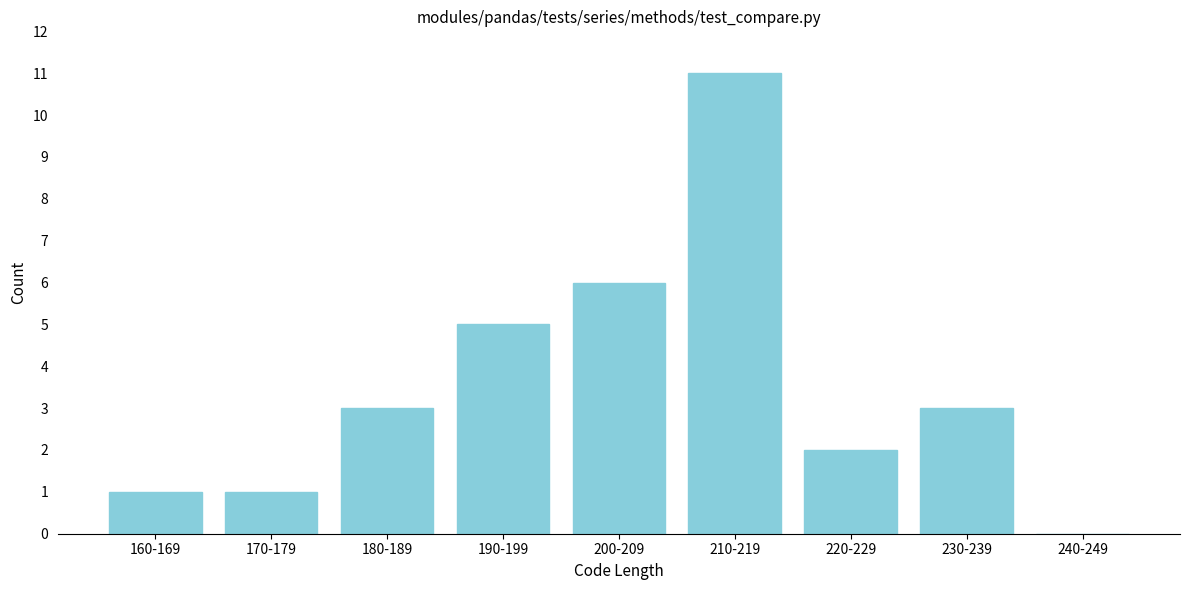

Reading left to right, extract all data points from this chart.

160-169=1	170-179=1	180-189=3	190-199=5	200-209=6	210-219=11	220-229=2	230-239=3	240-249=0